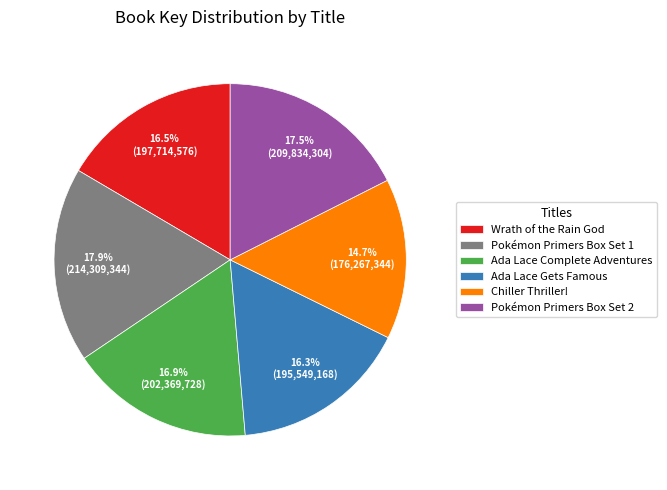

Is the sum of Ada Lace Complete Adventures and Pokémon Primers Box Set 1 greater than half?

No